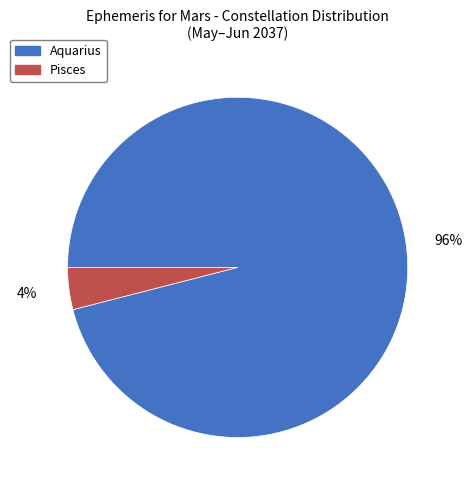

How many slices are in this pie chart?

2